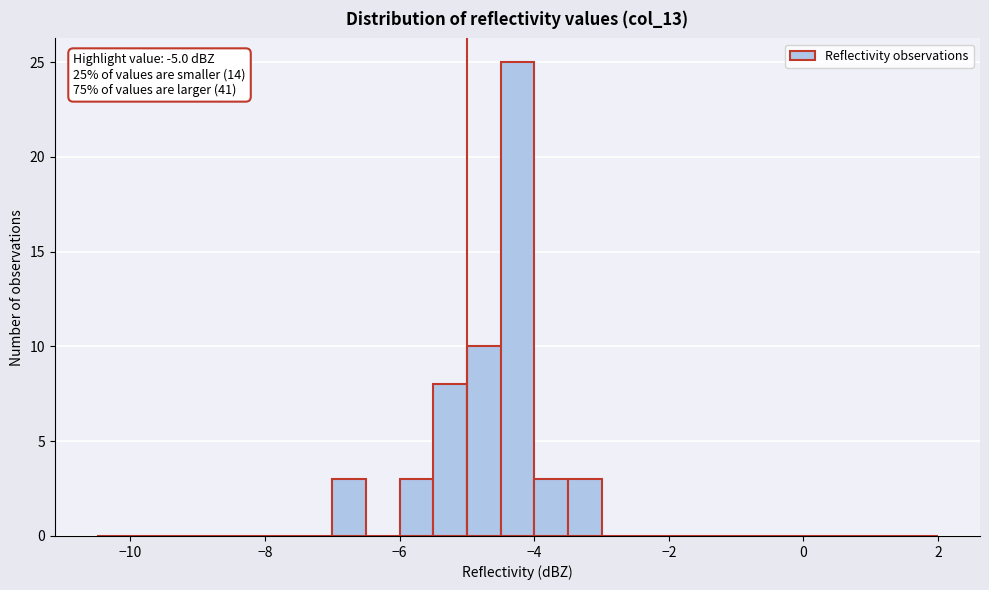

Around what value on the x-axis is the tallest bar? Give the approximate position of its centre, as read against the axis.

-4.2